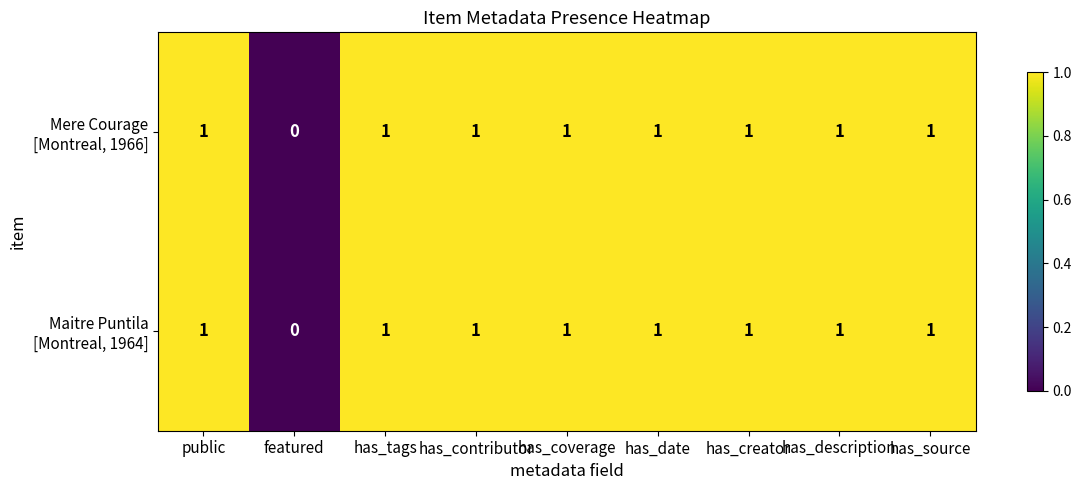

At which category is the sum across all series the highest?

public